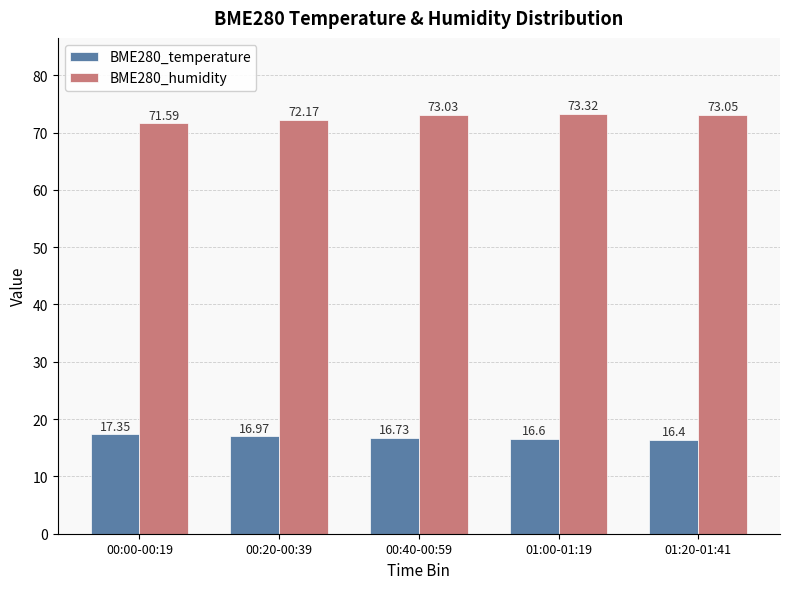

What is the sum of all BME280_humidity values?

363.2